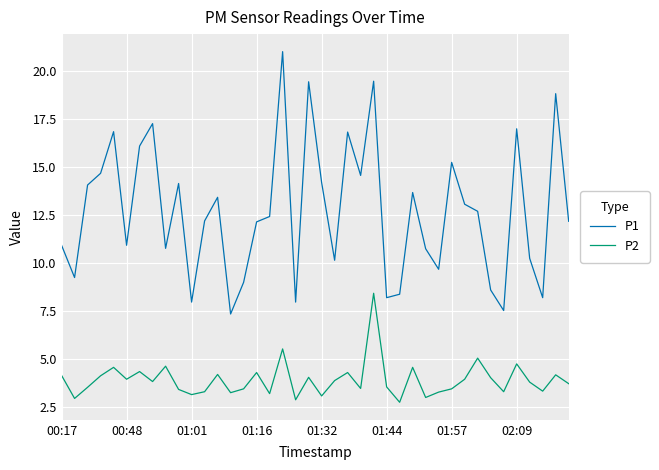

What are all the series names shown in the legend?

P1, P2